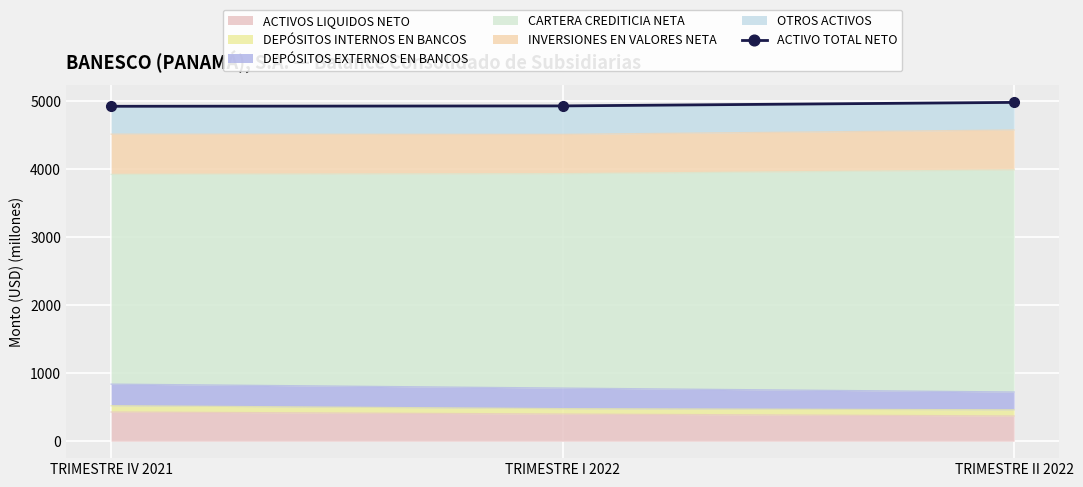

Reading left to right, extract all data points from this chart.

4918.5	4924.2	4975.8